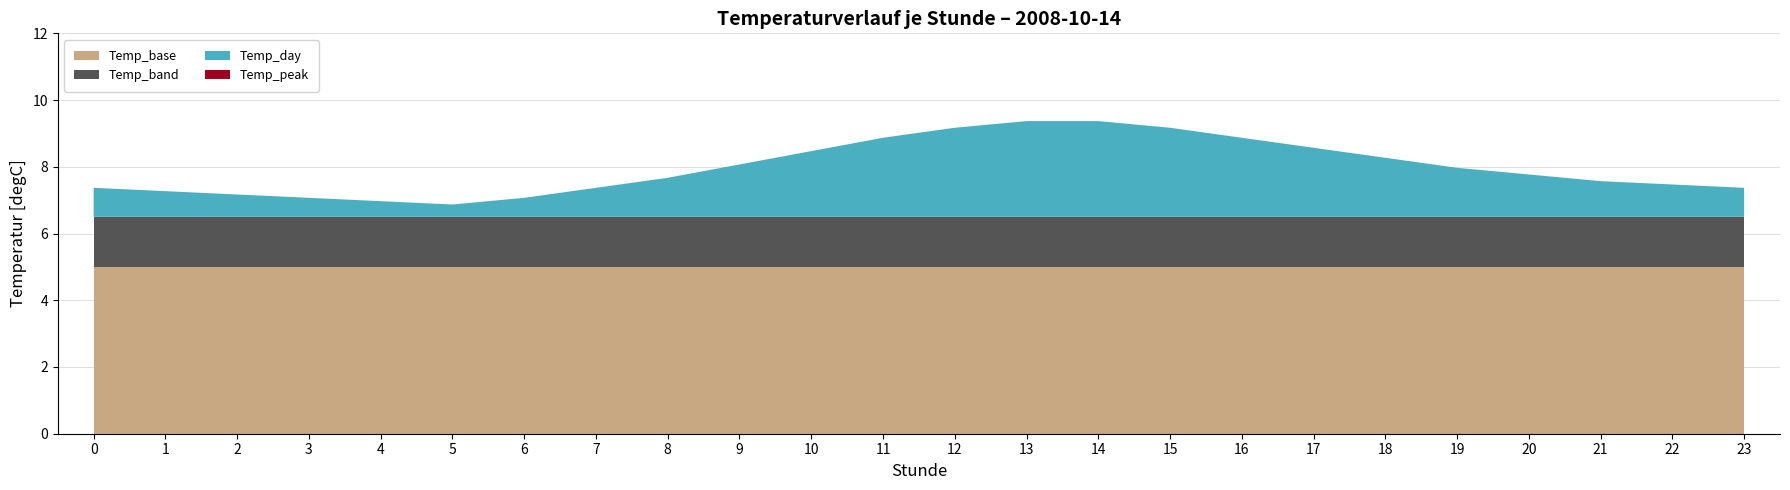

What is the total value across all series at 9?

8.1